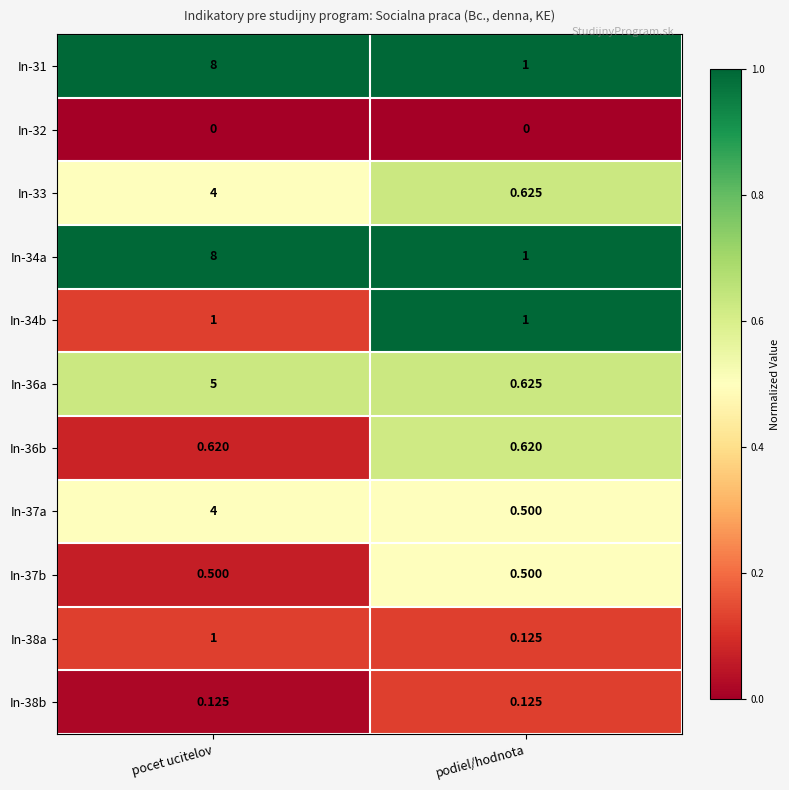

What is the total value across all series at pocet ucitelov?

32.2